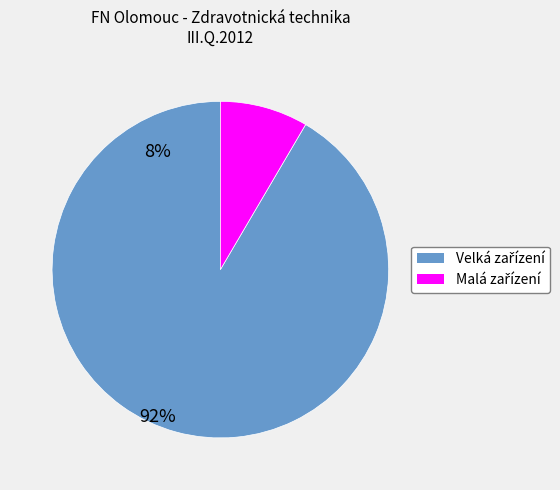

Does any single category account for the majority?

Yes